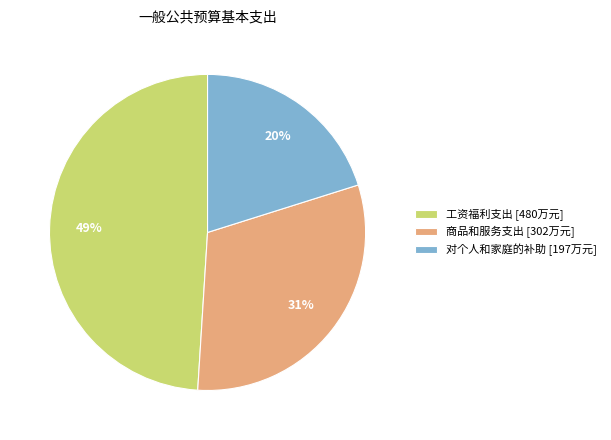

What is the smallest slice in the pie chart?

对个人和家庭的补助